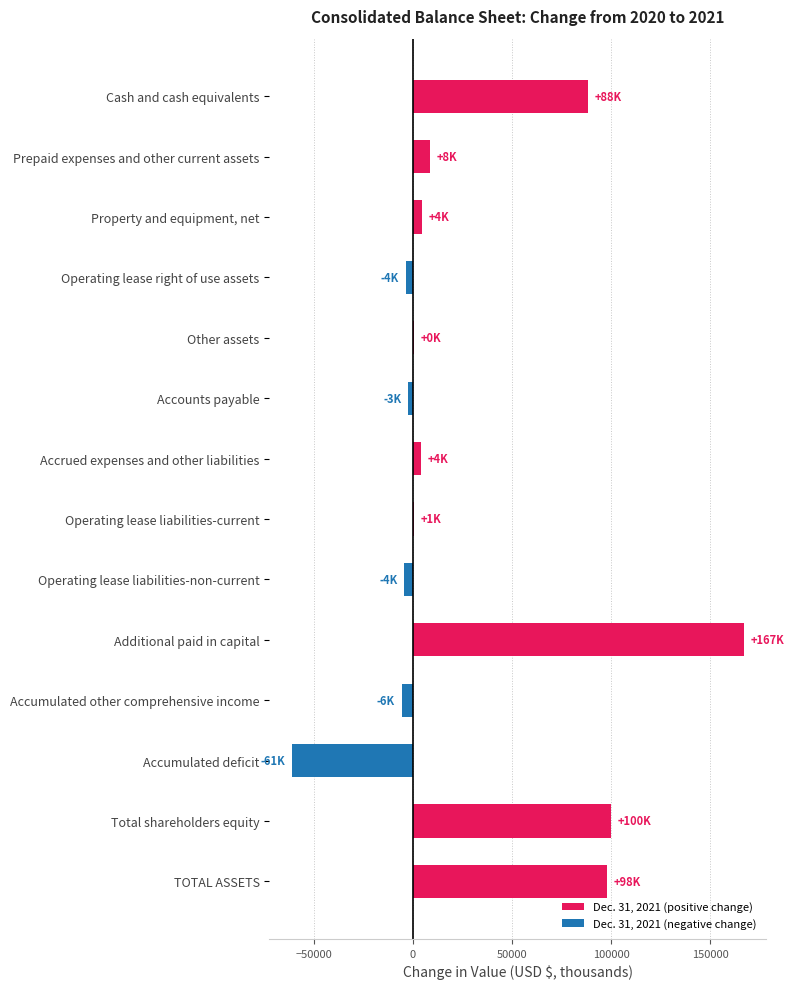

How many series are shown in this chart?

1